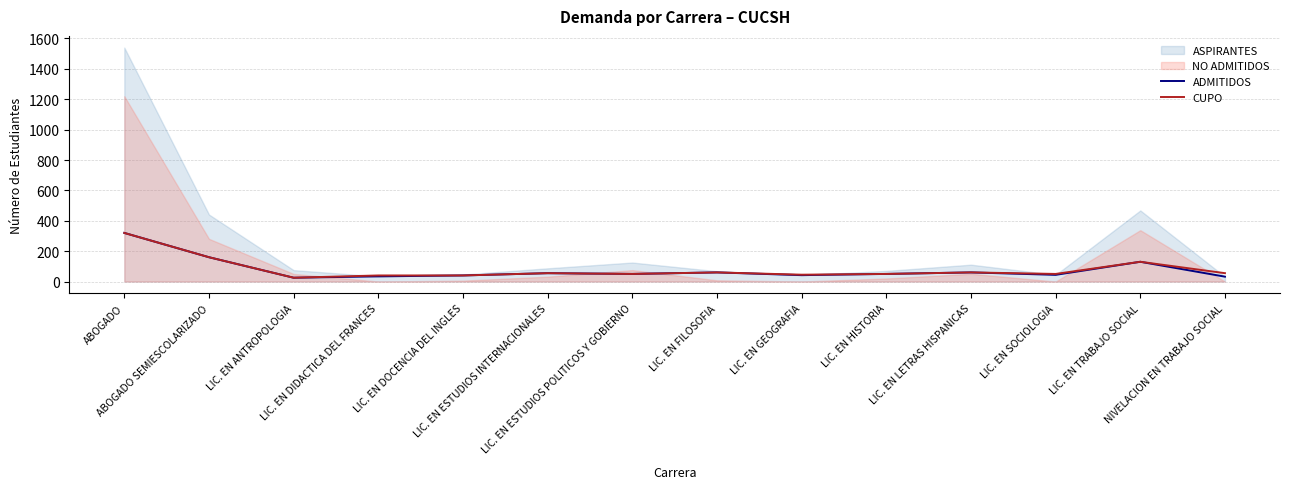

What is the value of the ADMITIDOS point at the 11th from the left?

60